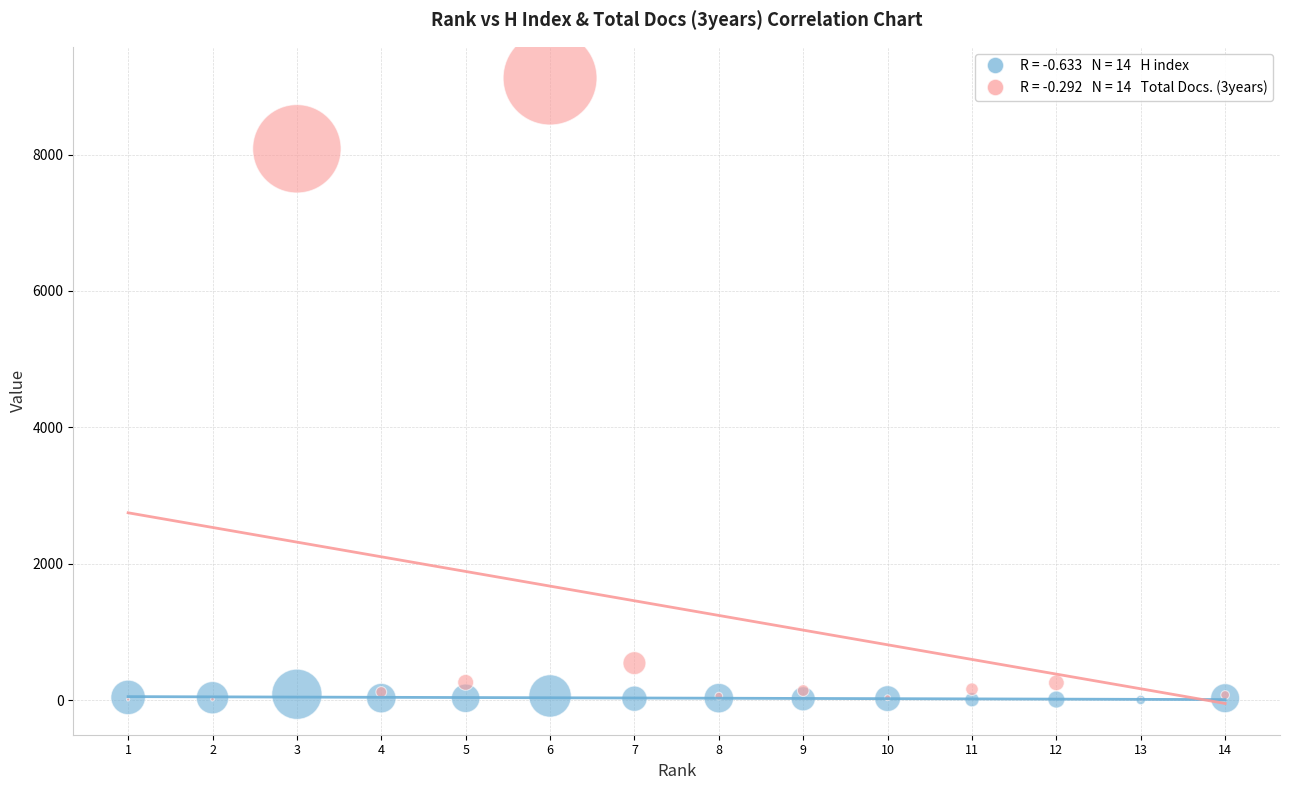

Across all series, what Y value is closest to 4562?

8084